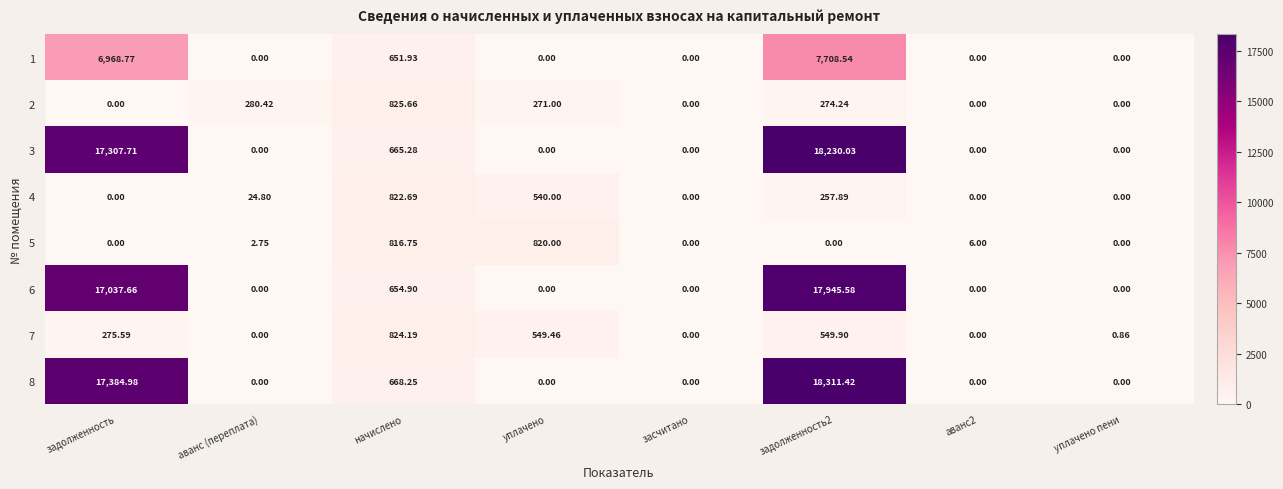

Is the value of 8 at задолженность greater than the value of 3 at задолженность?

Yes